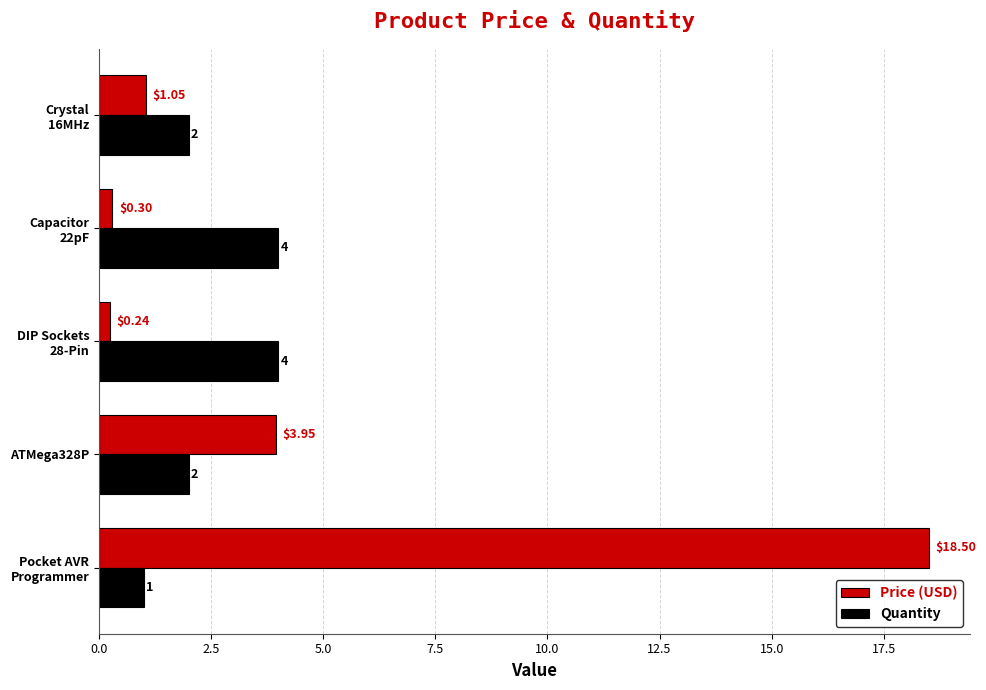

Is the value of Price (USD) at ATMega328P greater than the value of Quantity at ATMega328P?

Yes